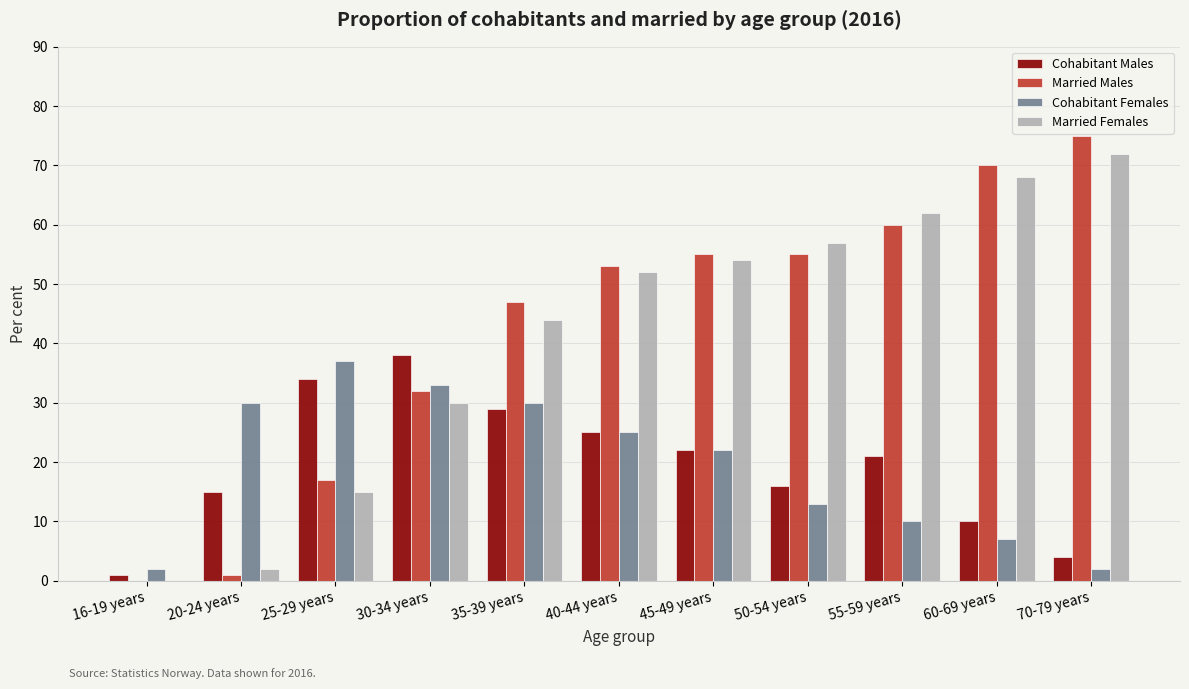

What is the highest value of the Cohabitant Males series?

38